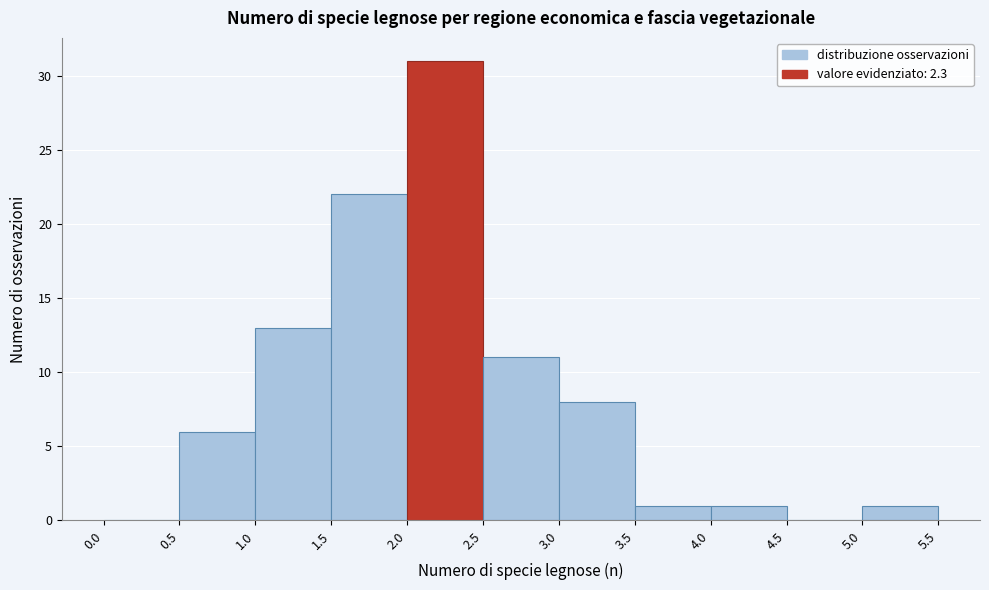

How tall is the bar that spans 1.5 to 2.0 on the x-axis? The values are not printed on the chart, so give them approximately, as read against the axis.

22